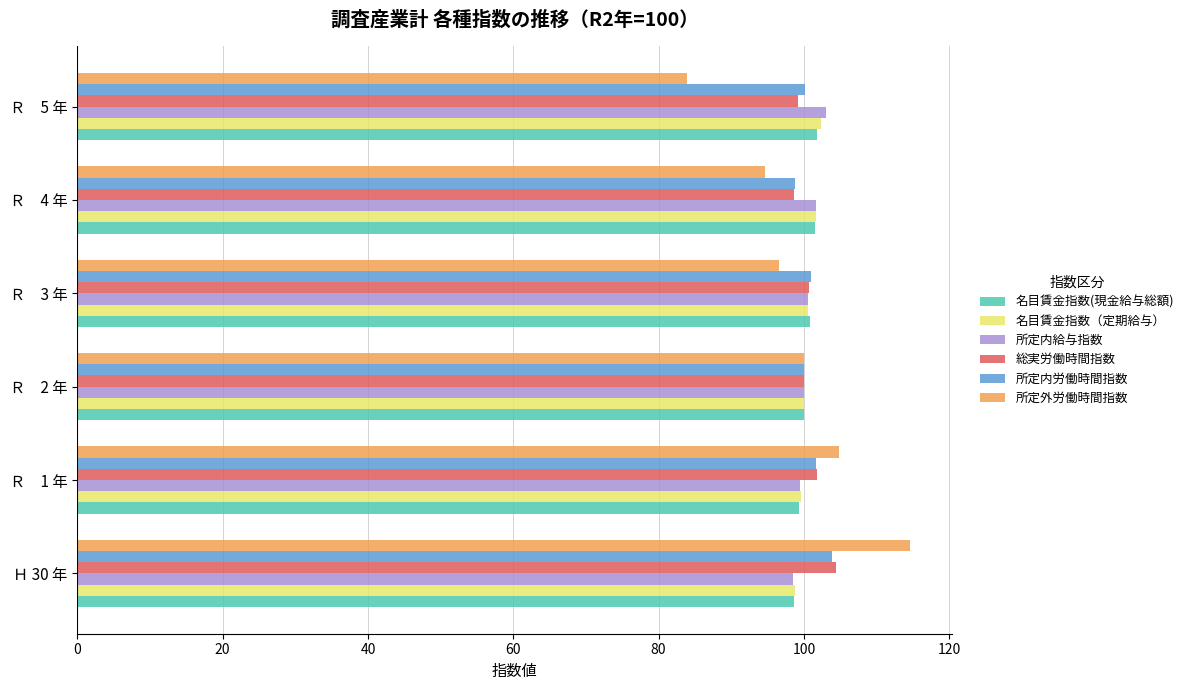

True or false: 名目賃金指数（定期給与） has a value of 170.6 at Ｒ　5 年.

False